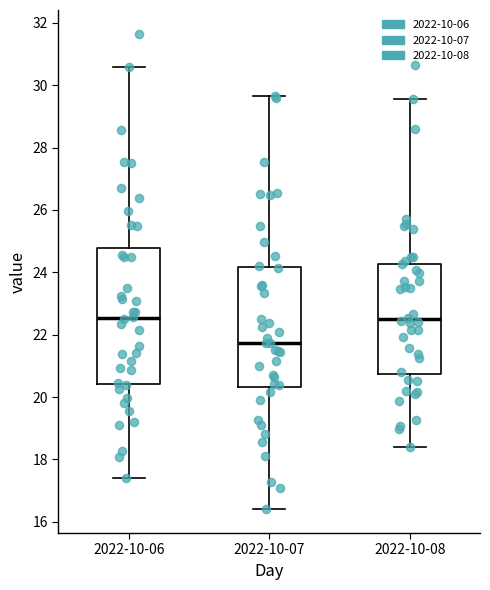

Which box is the tallest, from its lower edge to its upper edge?

2022-10-06